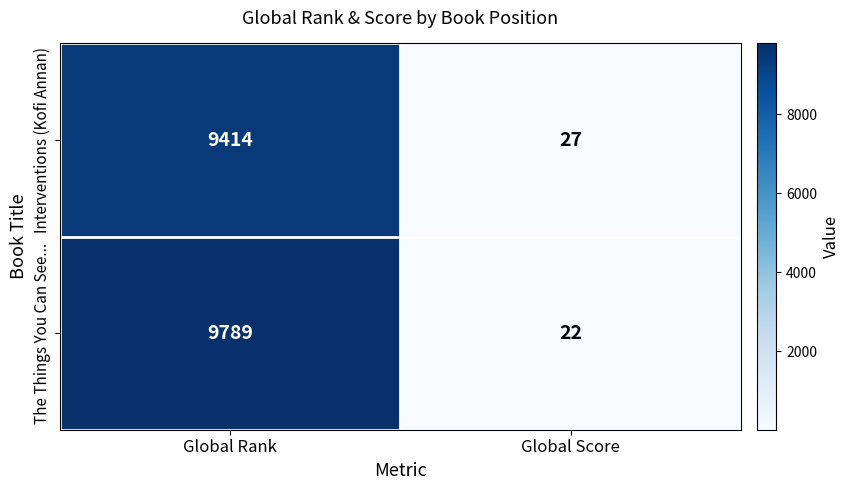

Count the number of categories in the chart.

2